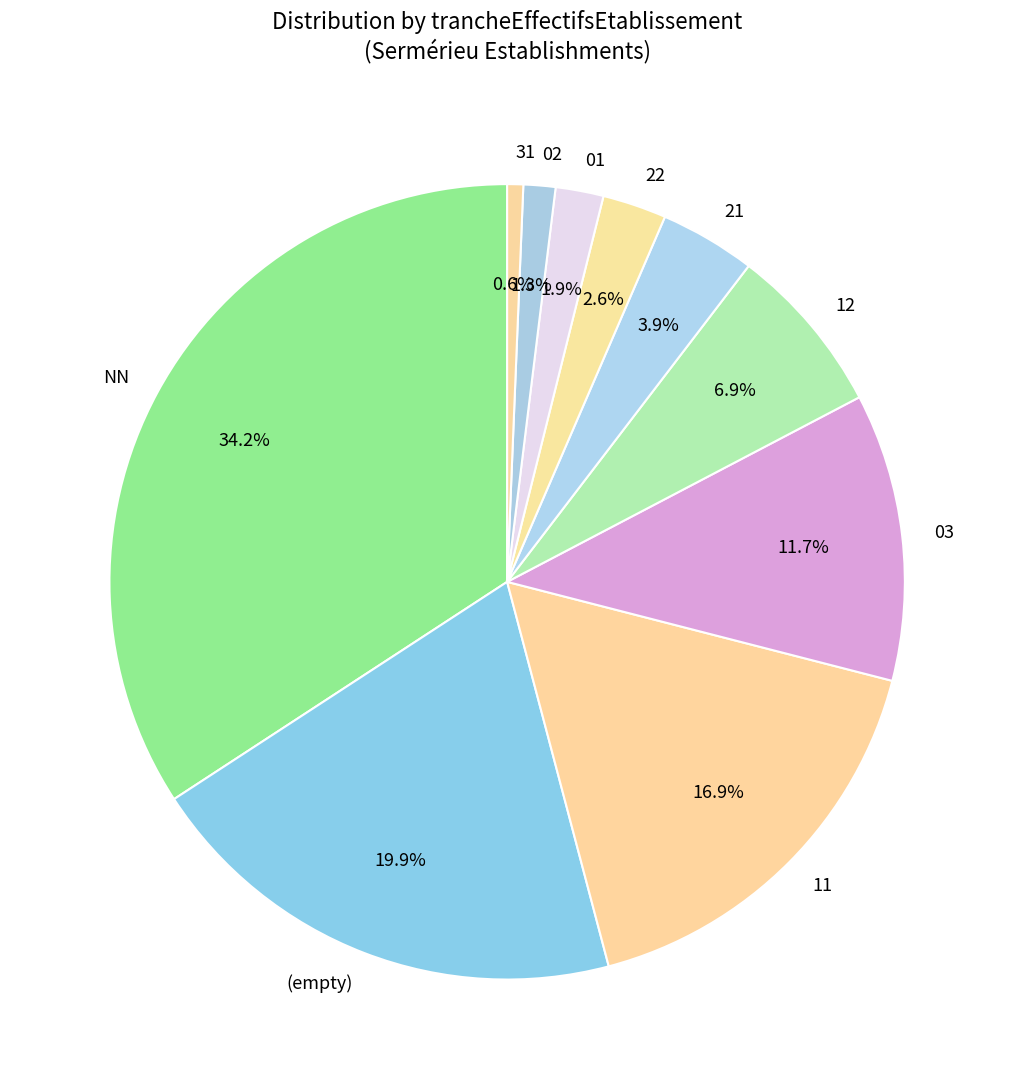

Does 11 represent more than half of the total?

No